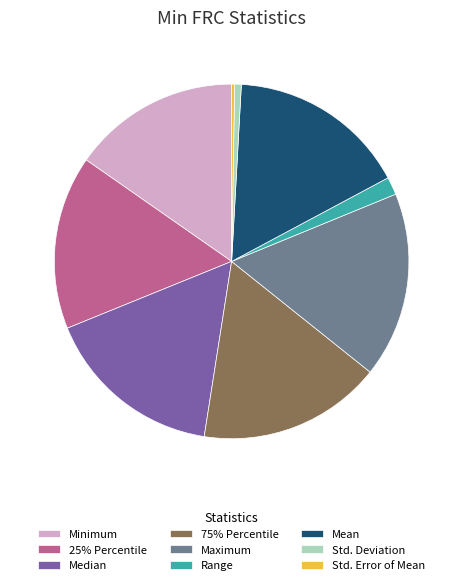

Which has a higher value, Maximum or Median?

Maximum